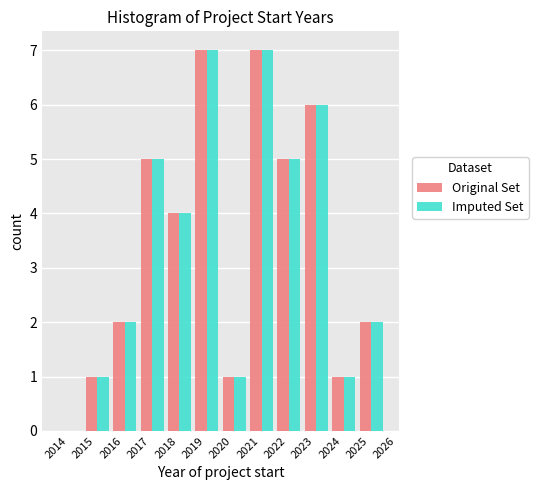

Reading left to right, list every range on the x-axis with the height of the bar of each series over it. The values are not printed on the chart, so give them approximately, as read against the axis.

2014 to 2015: Original Set=0	Imputed Set=0
2015 to 2016: Original Set=1	Imputed Set=1
2016 to 2017: Original Set=2	Imputed Set=2
2017 to 2018: Original Set=5	Imputed Set=5
2018 to 2019: Original Set=4	Imputed Set=4
2019 to 2020: Original Set=7	Imputed Set=7
2020 to 2021: Original Set=1	Imputed Set=1
2021 to 2022: Original Set=7	Imputed Set=7
2022 to 2023: Original Set=5	Imputed Set=5
2023 to 2024: Original Set=6	Imputed Set=6
2024 to 2025: Original Set=1	Imputed Set=1
2025 to 2026: Original Set=2	Imputed Set=2